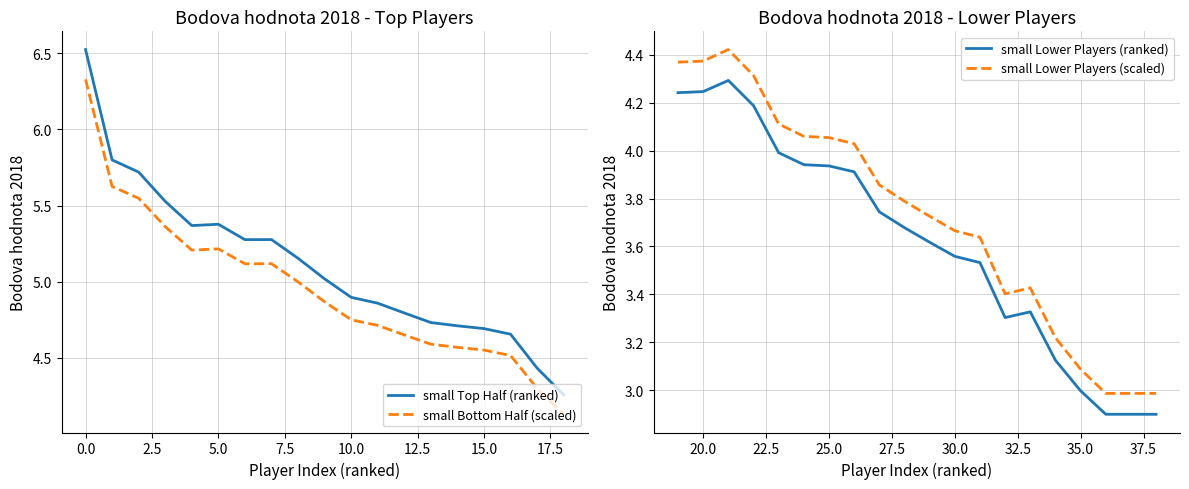

List the labels in order of value, smallest first.

36, 37, 38, 35, 34, 32, 33, 31, 30, 29, 28, 27, 26, 25, 24, 23, 22, 19, 20, 18, 21, 17, 16, 15, 14, 13, 12, 11, 10, 9, 8, 6, 7, 4, 5, 3, 2, 1, 0